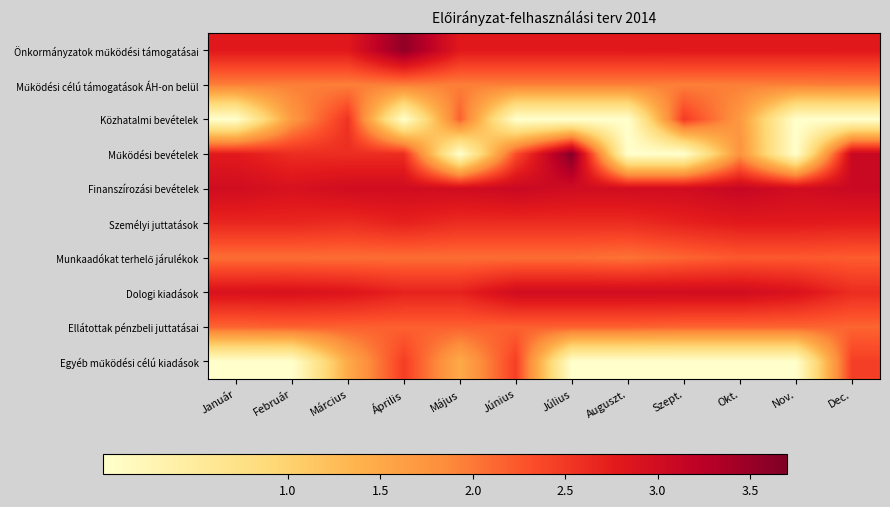

What is the spread (max minus min) of values at Dec.?

3.1